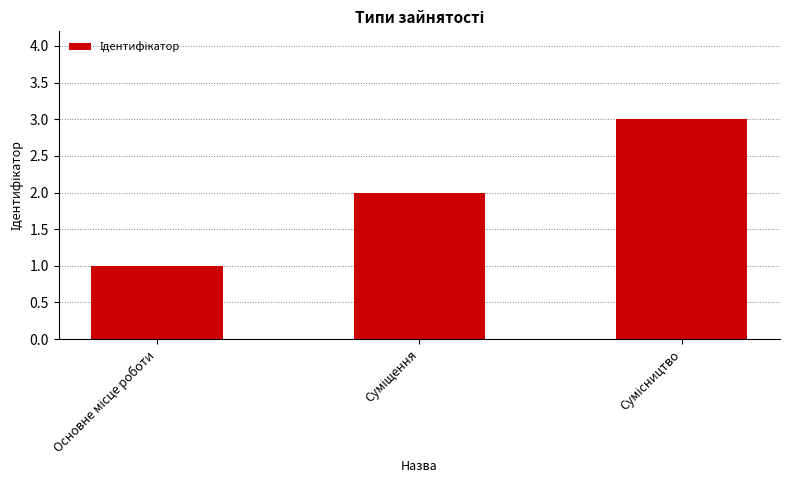

What is the average value?

2